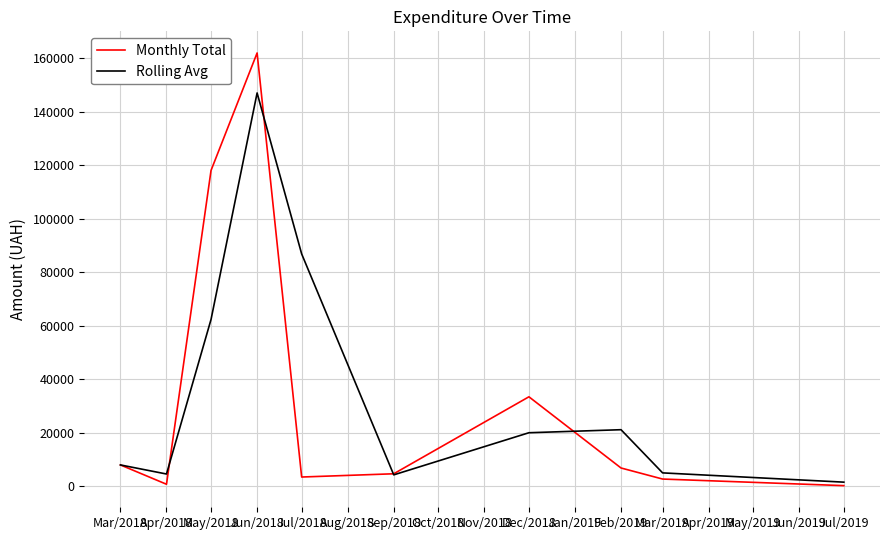

Which series has the largest range (max minus min)?

Monthly Total